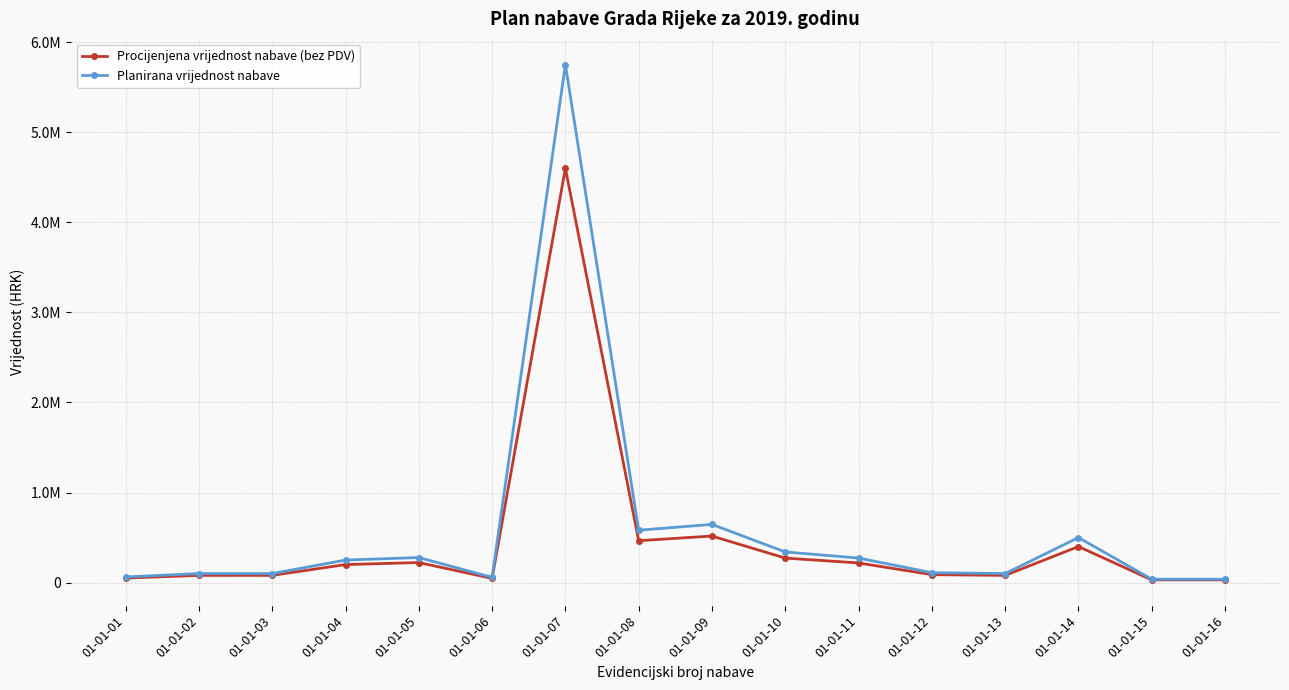

What is the highest value of the Planirana vrijednost nabave series?

5750927.7